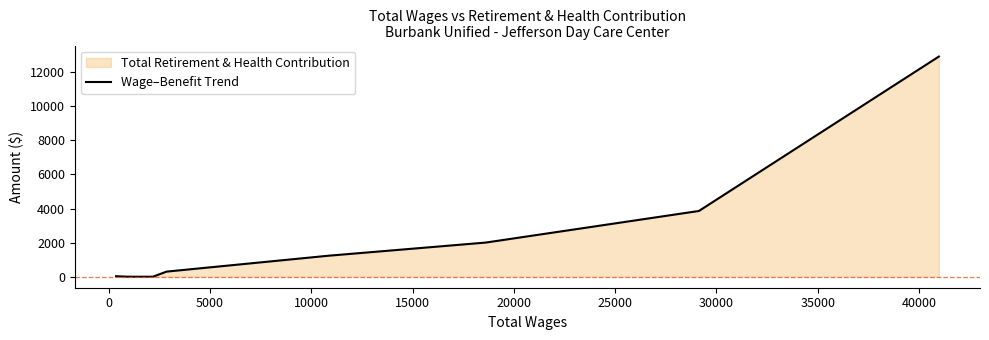

What is the maximum value shown in the chart?

12918